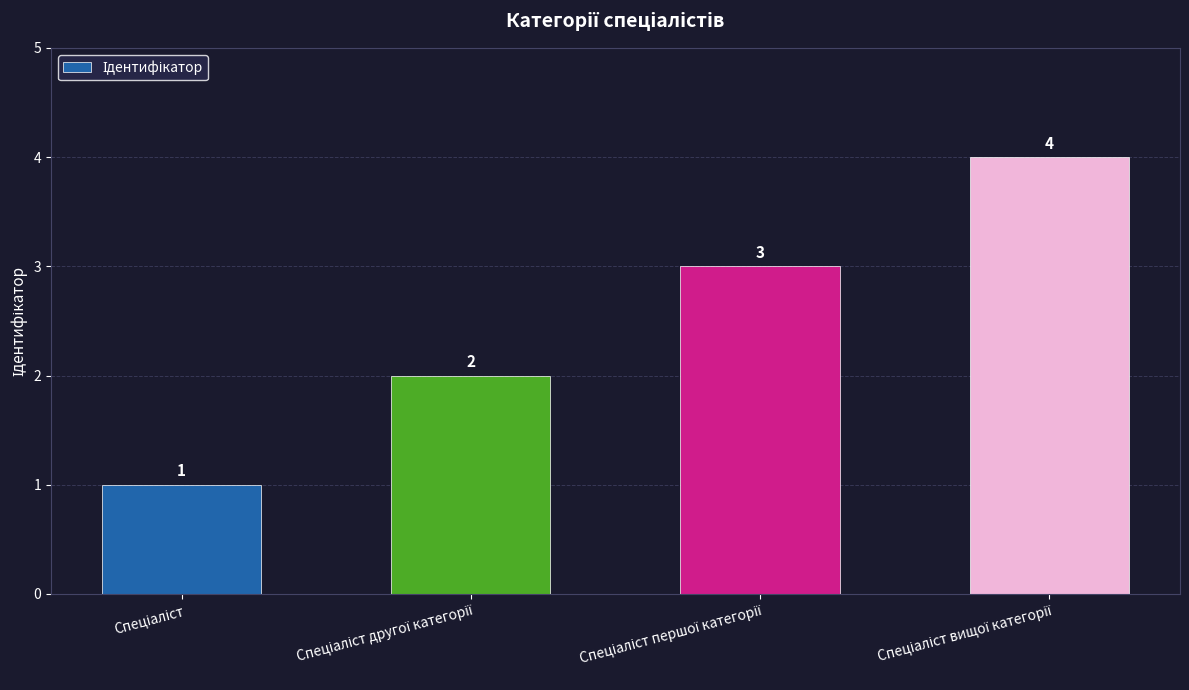

What is the sum of all values?

10